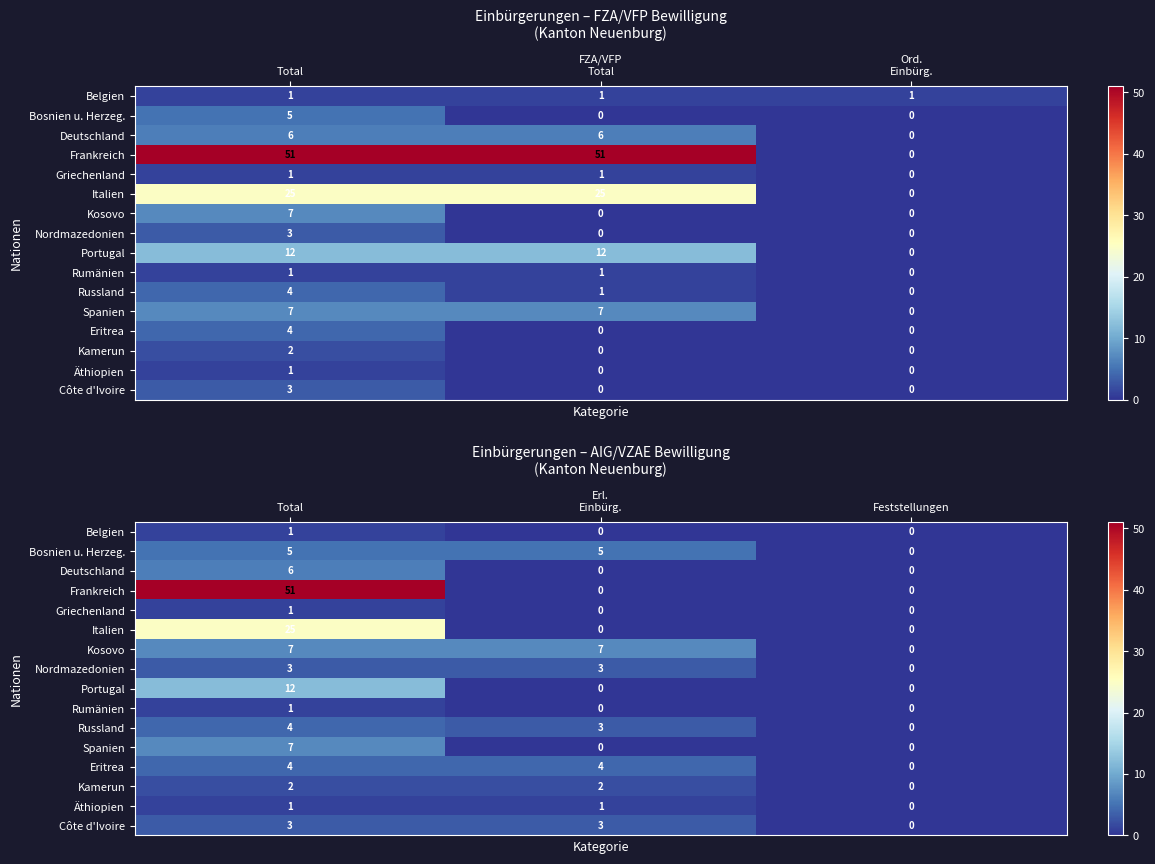

Between Total and Ord.
Einbürg., which is larger?

Total